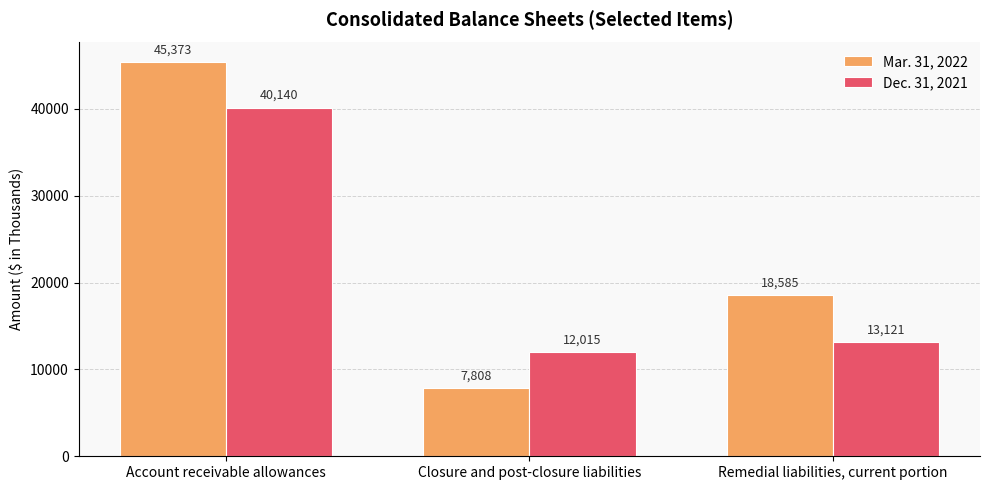

Count the number of data series in this chart.

2